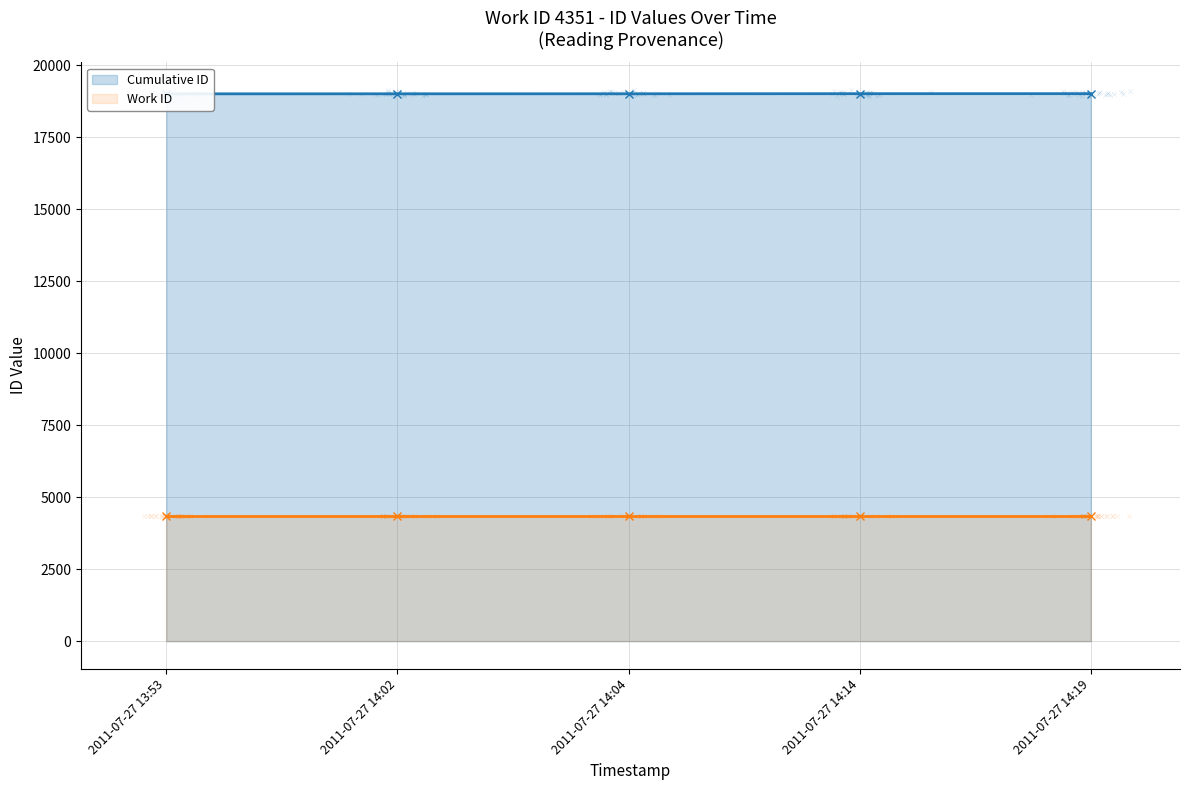

Which series has the largest Y range (max minus min)?

Cumulative ID